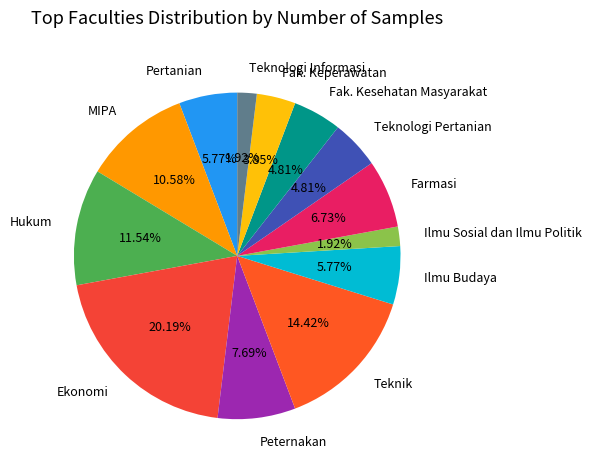

Which category has the biggest portion of the pie?

Ekonomi